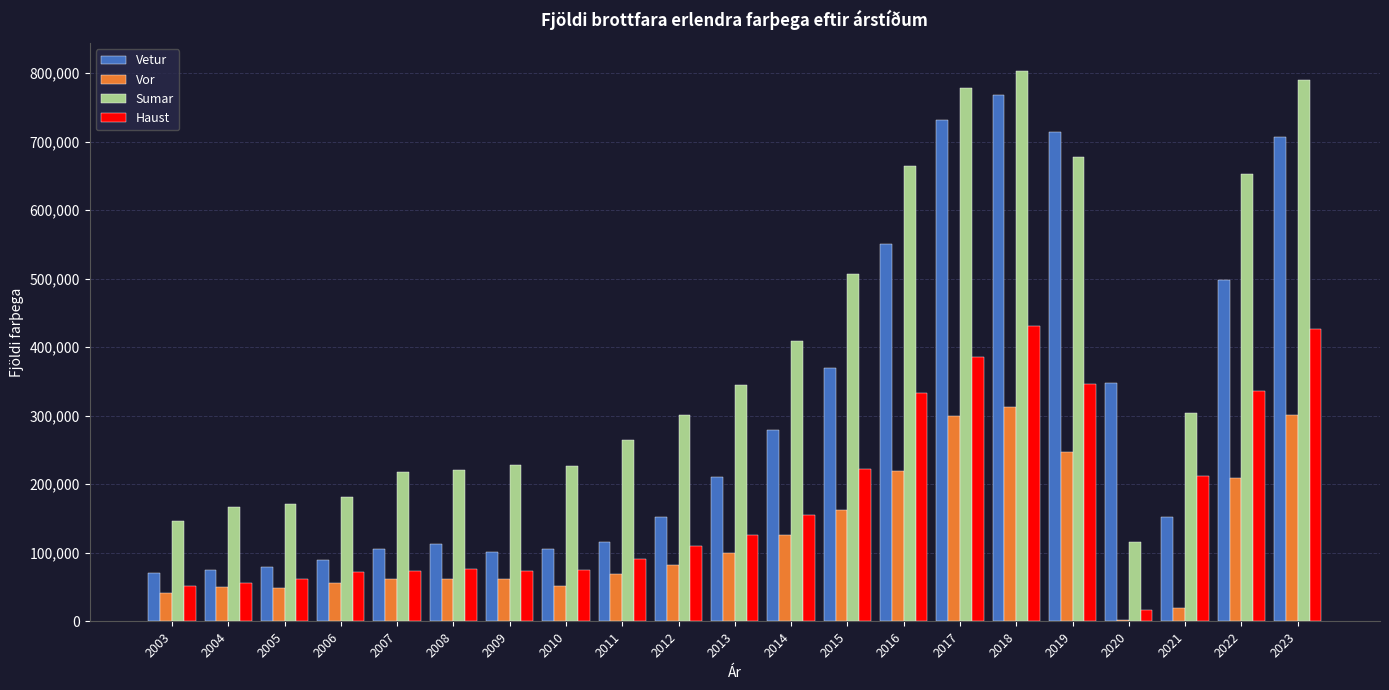

Is it true that Vetur equals 112618 at 2008?

True